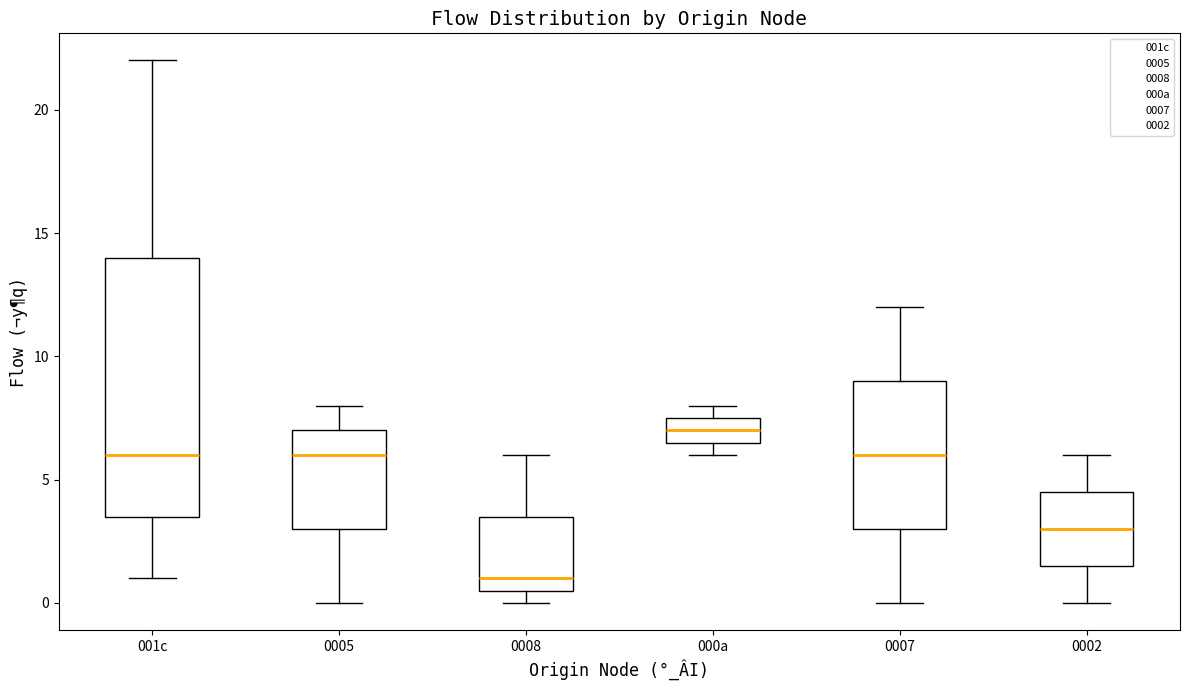

Reading left to right, transcribe this box plot: for each box, give where its median line is, the range the box spans, and where its two whiskers end, as read against the y-axis. The values are not printed on the chart, so give them approximately, as read against the axis.

001c: median 6.0, box 3.5 to 14.0, whiskers 1.0 to 22.0
0005: median 6.0, box 3.0 to 7.0, whiskers 0.0 to 8.0
0008: median 1.0, box 0.5 to 3.5, whiskers 0.0 to 6.0
000a: median 7.0, box 6.5 to 7.5, whiskers 6.0 to 8.0
0007: median 6.0, box 3.0 to 9.0, whiskers 0.0 to 12.0
0002: median 3.0, box 1.5 to 4.5, whiskers 0.0 to 6.0